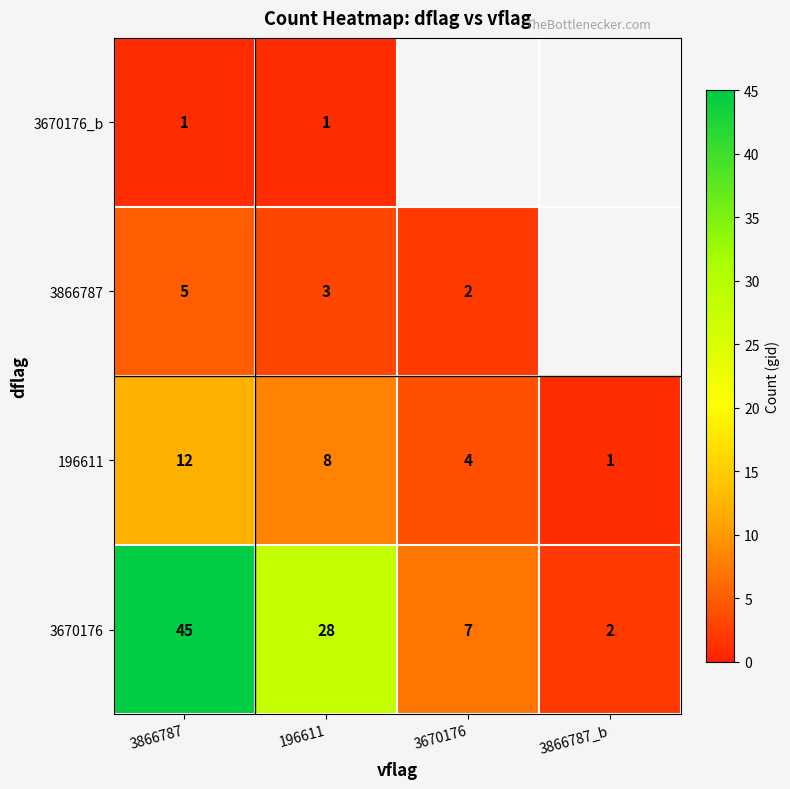

Which has a higher value, 3866787_b or 196611?

196611